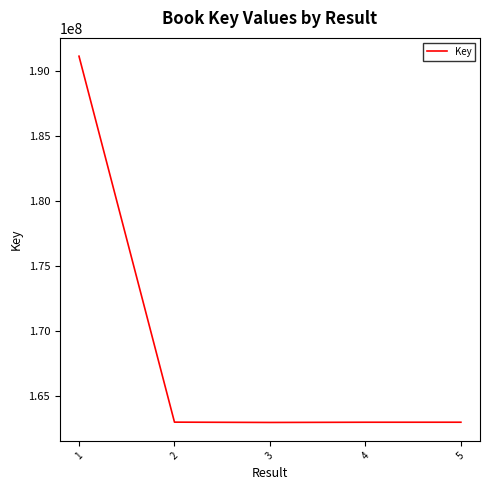

What is the difference between the values at 5 and 1?

28142589